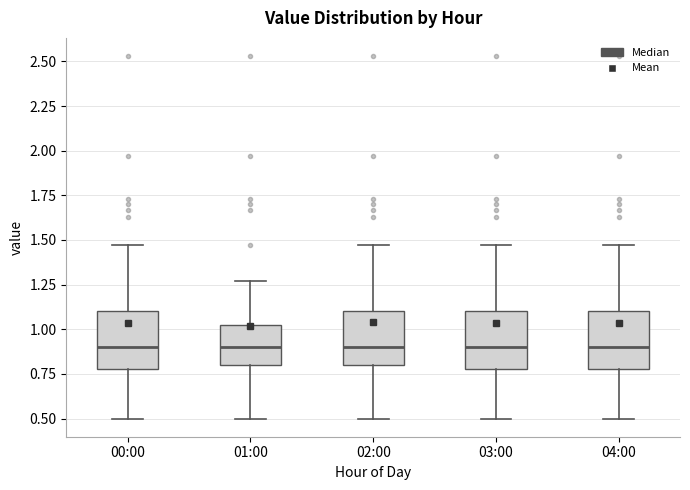

Where does the lower whisker of the box for 04:00 end on the y-axis? The values are not printed on the chart, so give them approximately, as read against the axis.

0.50